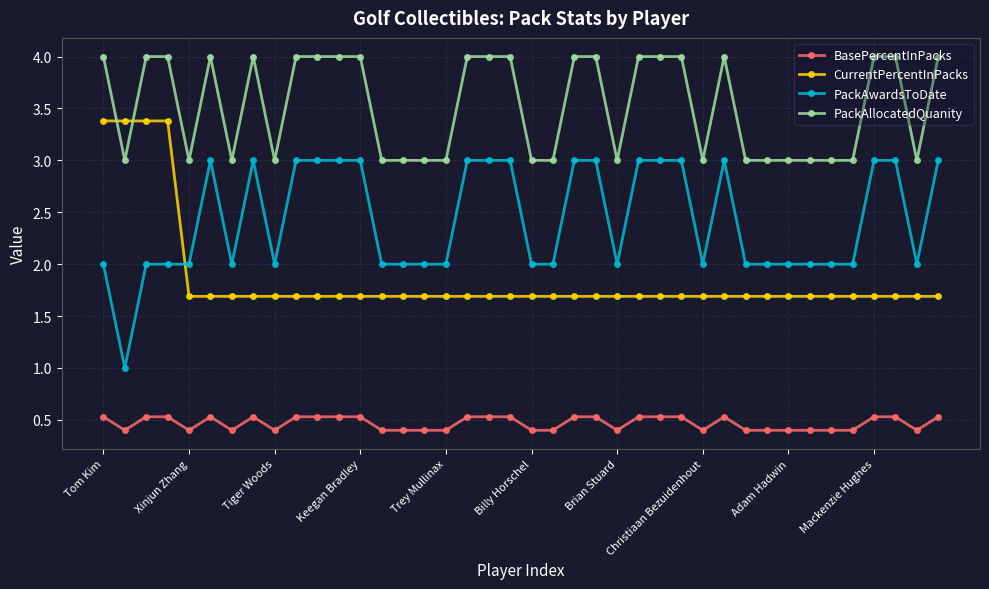

Rank the series by their maximum value, from highest to lowest.

PackAllocatedQuanity, CurrentPercentInPacks, PackAwardsToDate, BasePercentInPacks